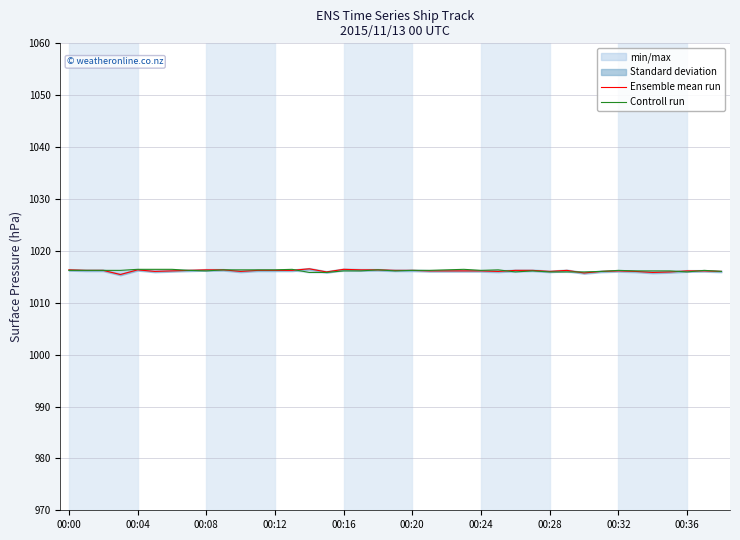

How many lines are shown in the chart?

2